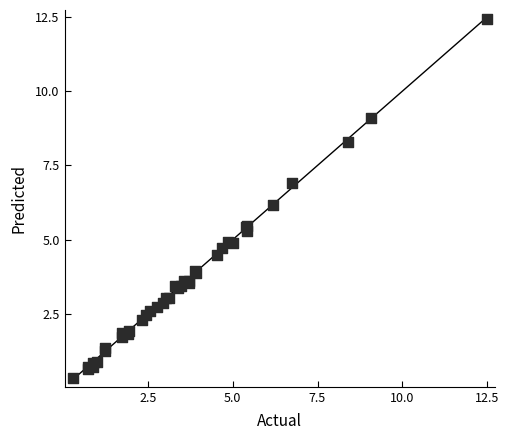

What Y value in the scatter plot is closest to 6?

6.2